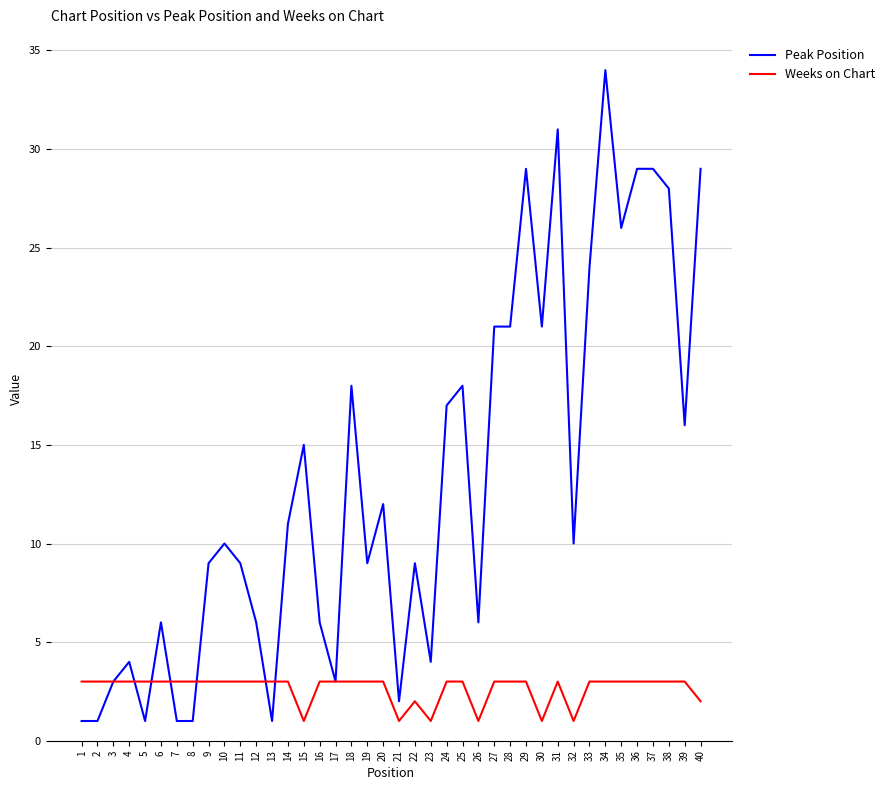

List the series in order of their overall mean, lowest first.

Weeks on Chart, Peak Position